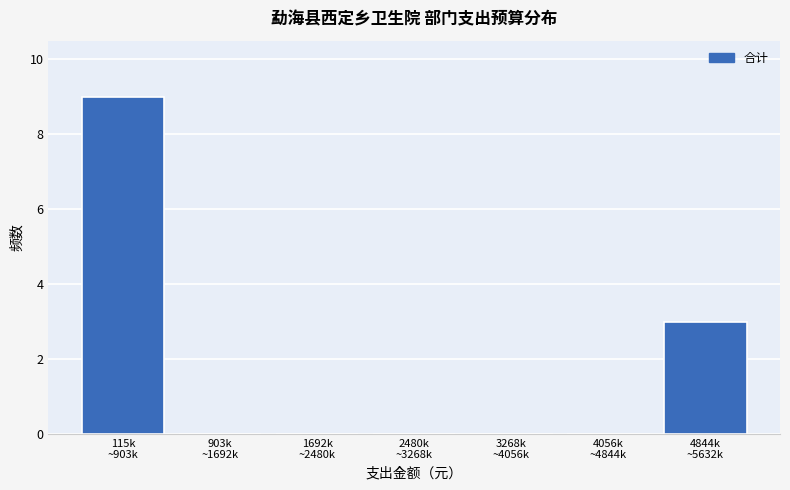

What is the sum of all values?

12